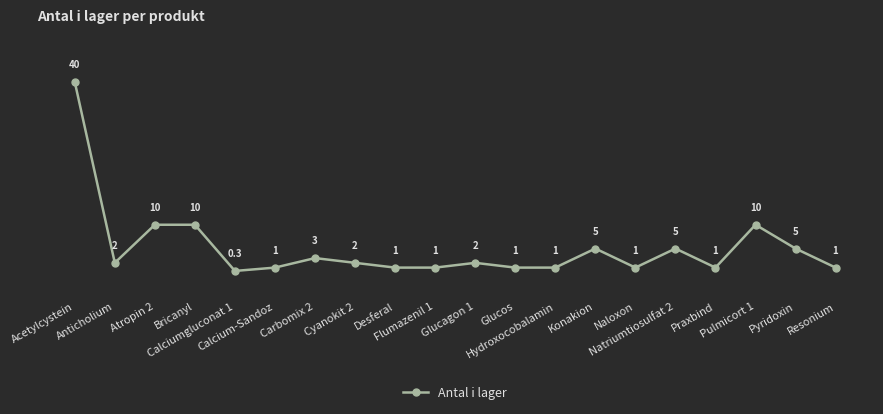

True or false: the data has more than 0 interior local peaks.

True